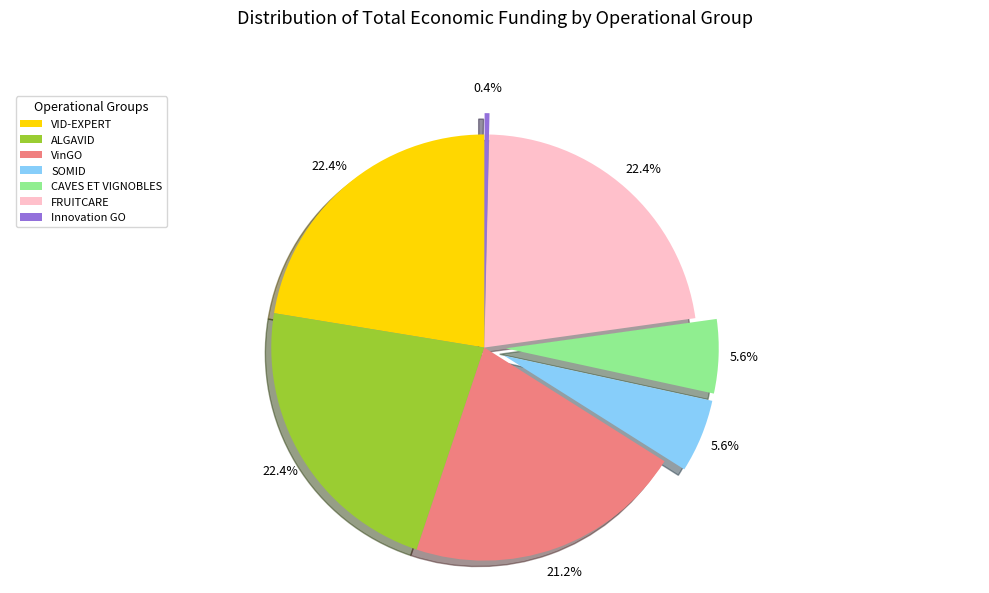

To the nearest percent, what is the difference between the largest and smallest slice percentages?

22%